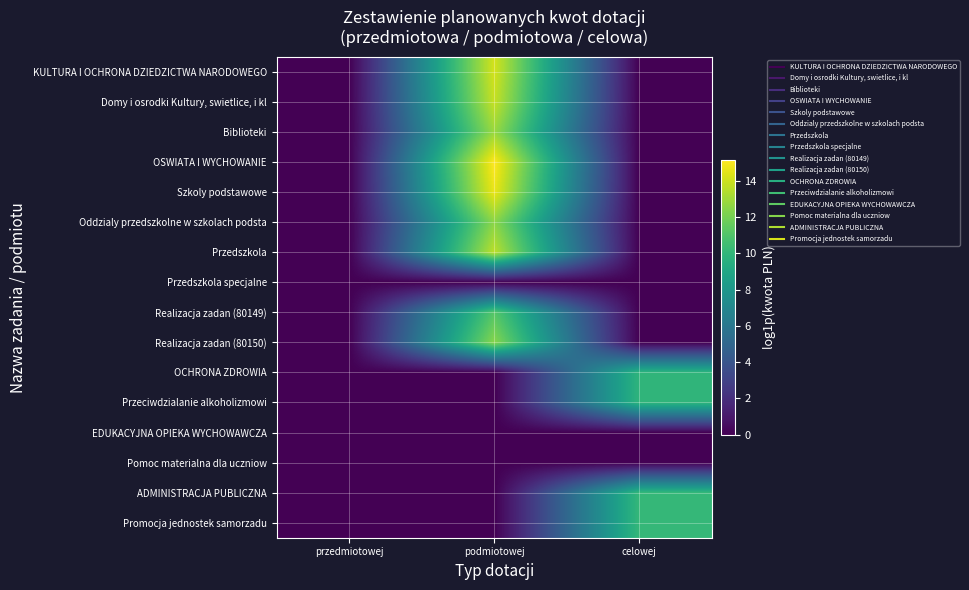

Rank the series at celowej from highest to lowest value.

ADMINISTRACJA PUBLICZNA, Promocja jednostek samorzadu, OCHRONA ZDROWIA, Przeciwdzialanie alkoholizmowi, KULTURA I OCHRONA DZIEDZICTWA NARODOWEGO, Domy i osrodki Kultury, swietlice, i kl, Biblioteki, OSWIATA I WYCHOWANIE, Szkoly podstawowe, Oddzialy przedszkolne w szkolach podsta, Przedszkola, Przedszkola specjalne, Realizacja zadan (80149), Realizacja zadan (80150), EDUKACYJNA OPIEKA WYCHOWAWCZA, Pomoc materialna dla uczniow